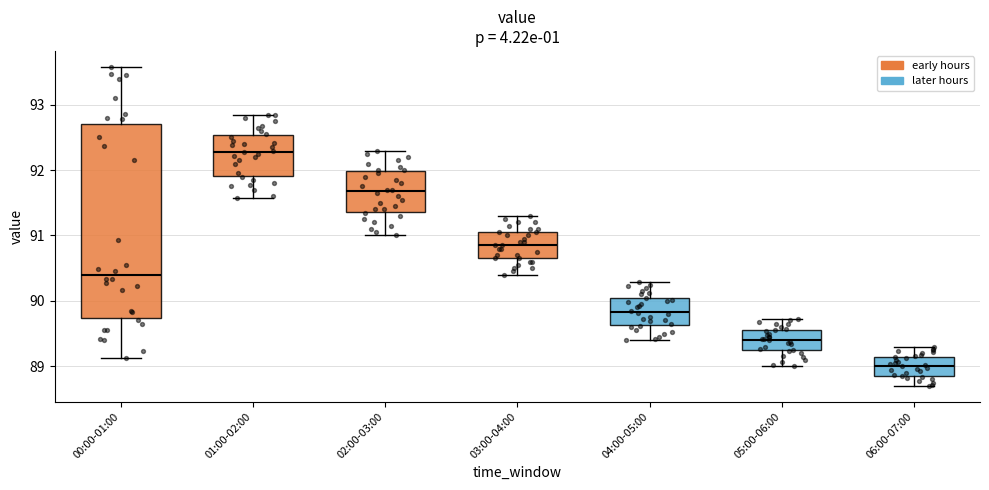

Where does the median line of the box for 03:00-04:00 sit on the y-axis? The values are not printed on the chart, so give them approximately, as read against the axis.

90.9